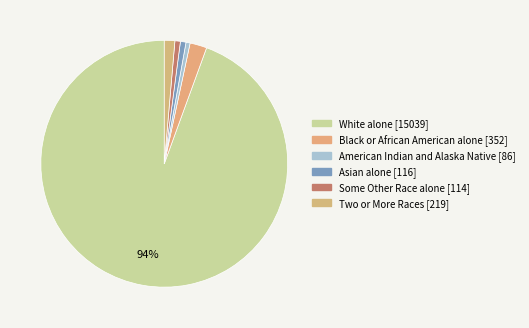

Rank the categories by value from lowest to highest.

American Indian and Alaska Native [86], Some Other Race alone [114], Asian alone [116], Two or More Races [219], Black or African American alone [352], White alone [15039]